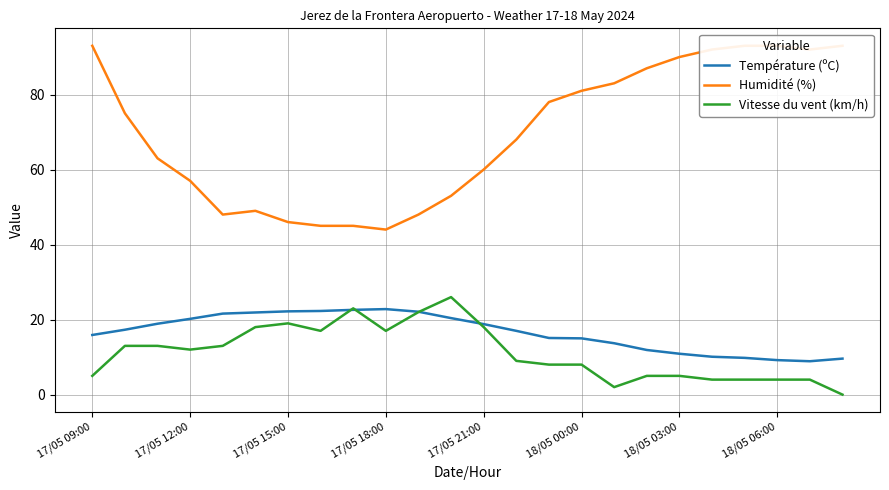

How many values in the Température (ºC) series are below 17?

11